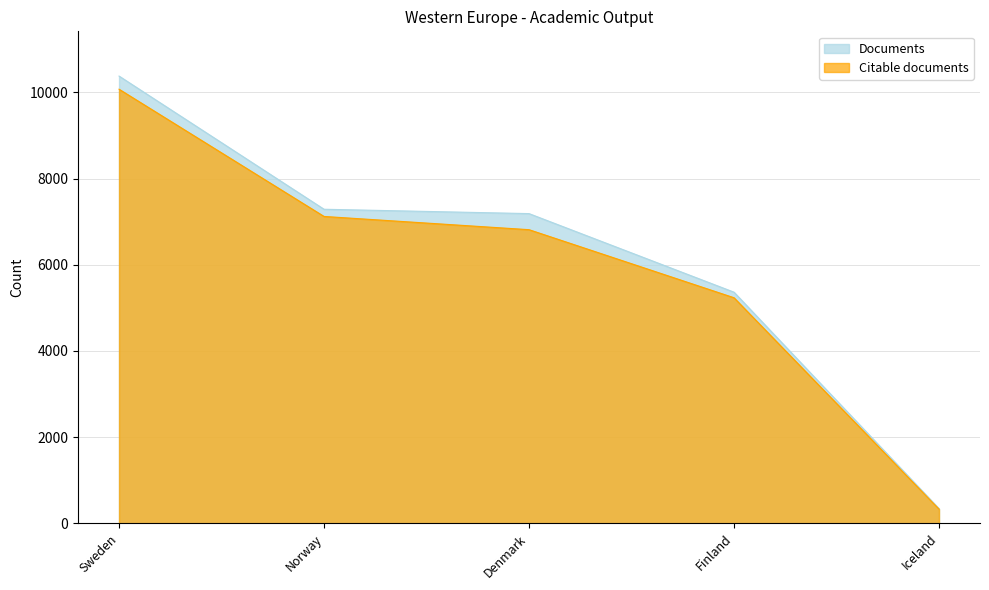

What is the lowest value of the Documents series?

342